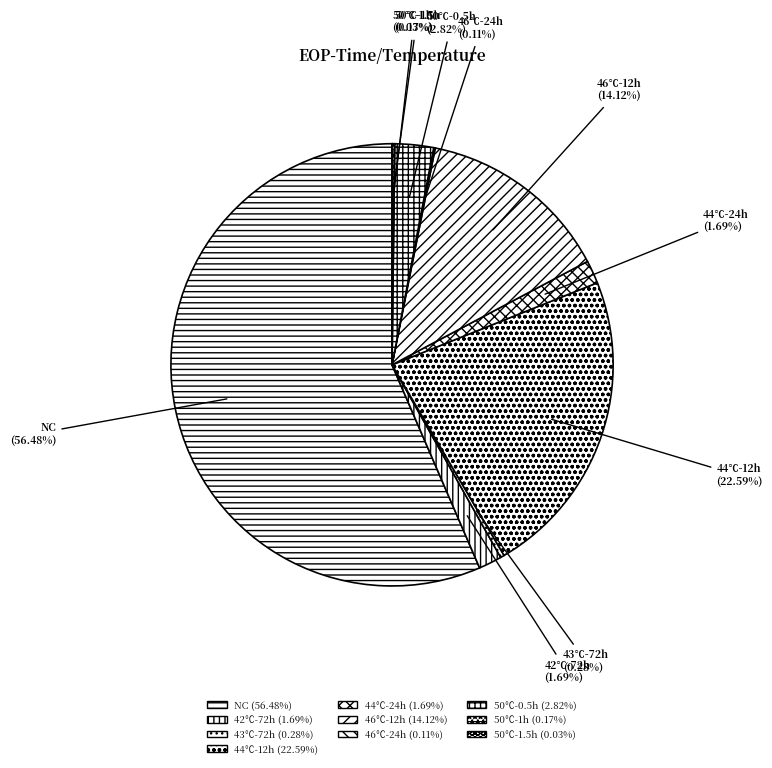

Which category accounts for the majority?

NC